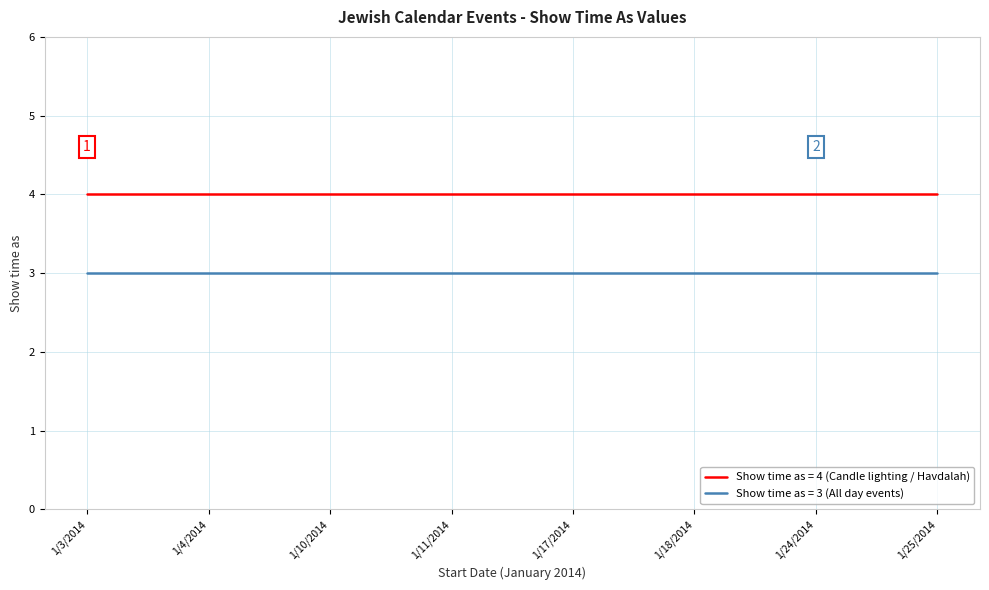

What is the total value across all series at 1/10/2014?

7